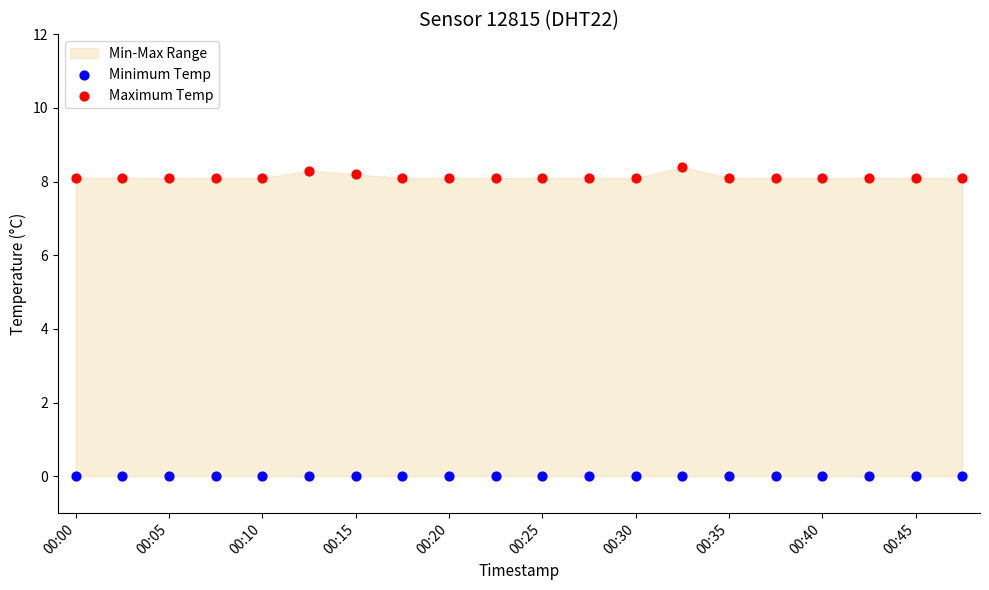

Which series reaches the maximum Y coordinate?

Maximum Temp